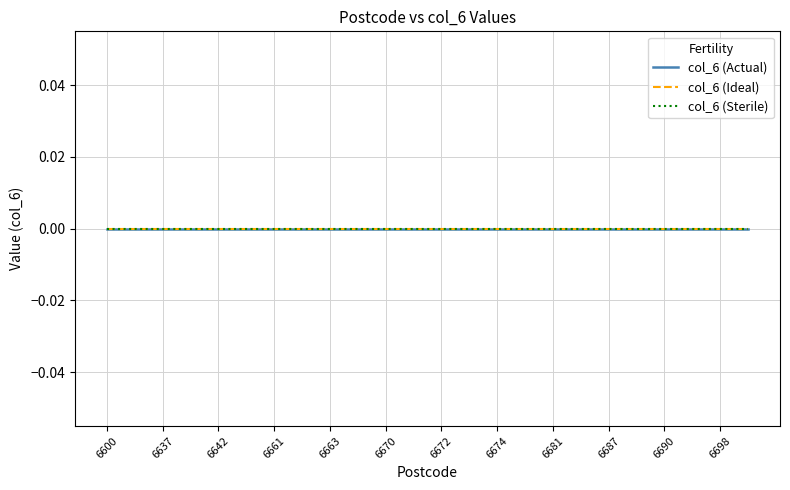

Rank the categories by value from lowest to highest.

0, 1, 2, 3, 4, 5, 6, 7, 8, 9, 10, 11, 12, 13, 14, 15, 16, 17, 18, 19, 20, 21, 22, 23, 24, 25, 26, 27, 28, 29, 30, 31, 32, 33, 34, 35, 36, 37, 38, 39